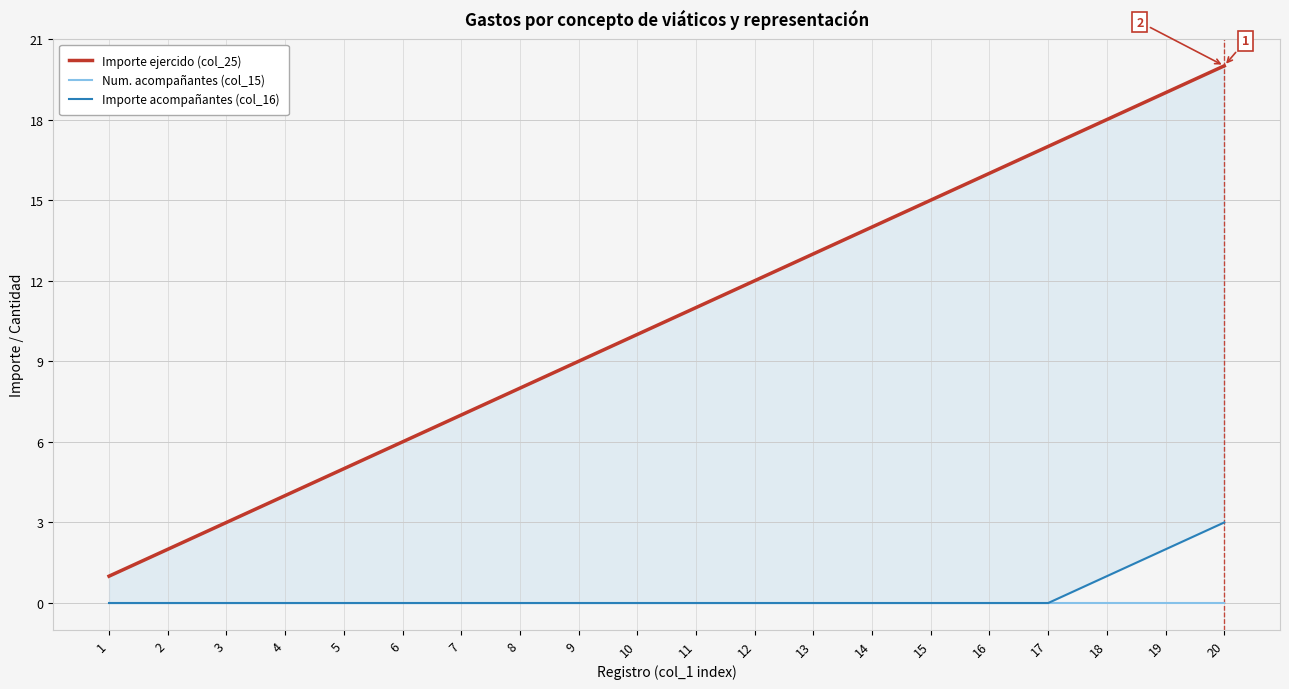

List the series in order of their peak value, lowest first.

Num. acompañantes (col_15), Importe acompañantes (col_16), Importe ejercido (col_25)